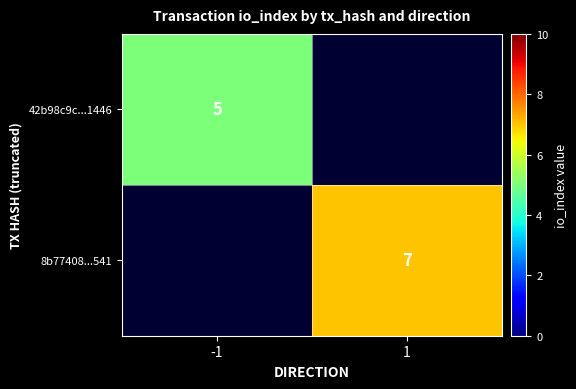

True or false: 42b98c9c...1446 has a value of 5 at -1.

True